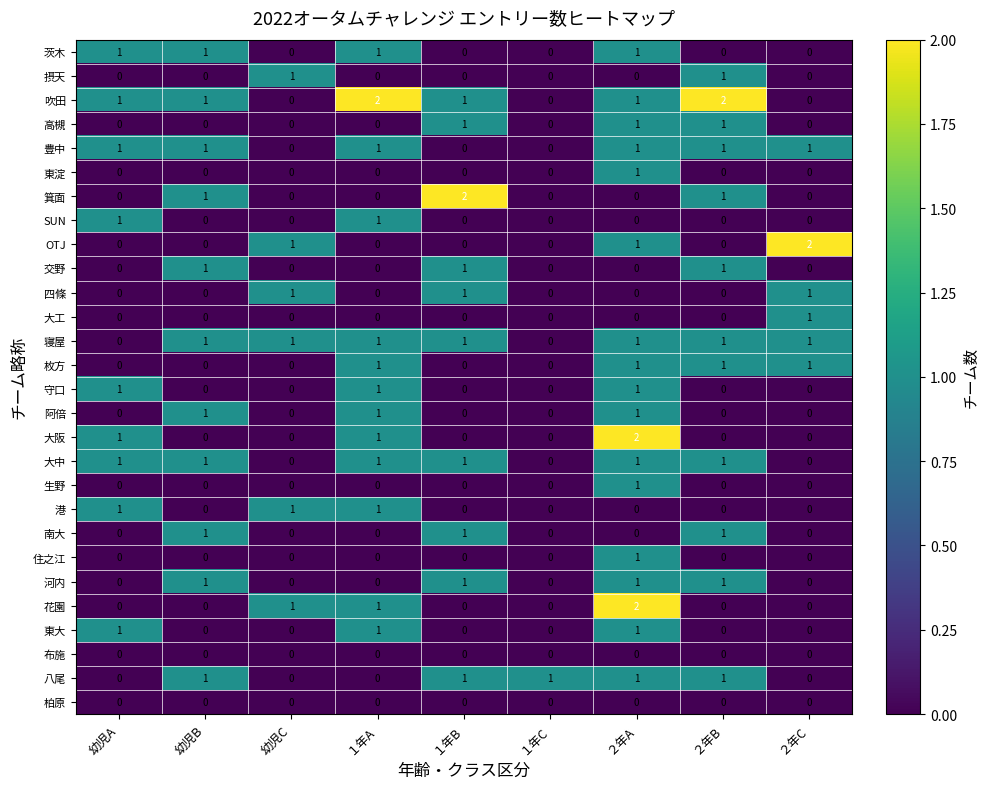

At which category is the sum across all series the highest?

２年A